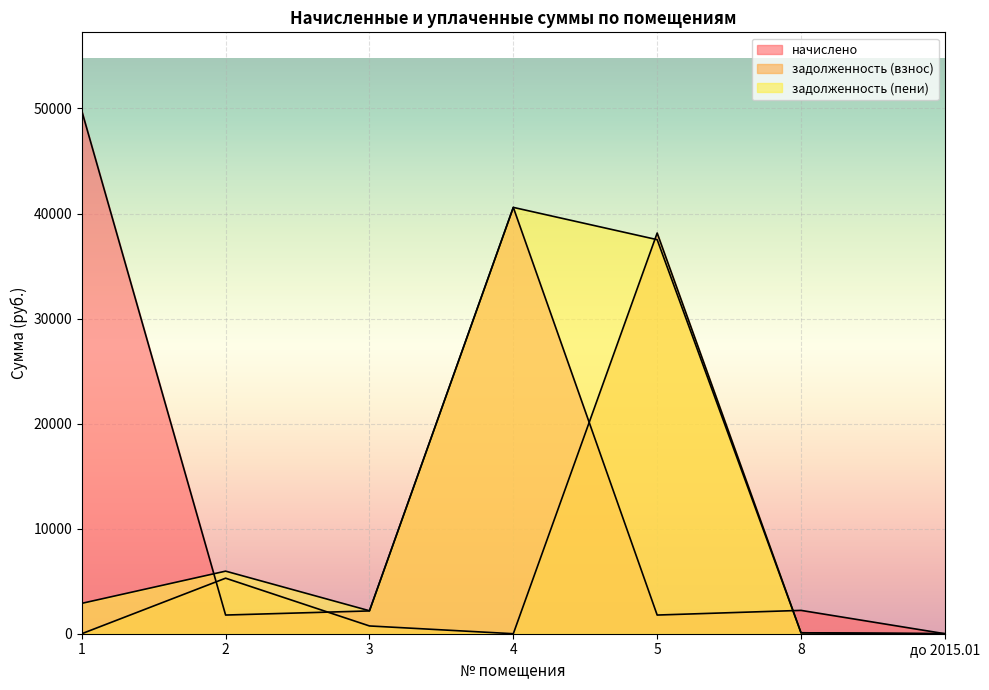

Does the chart display data point markers on the line(s)?

No